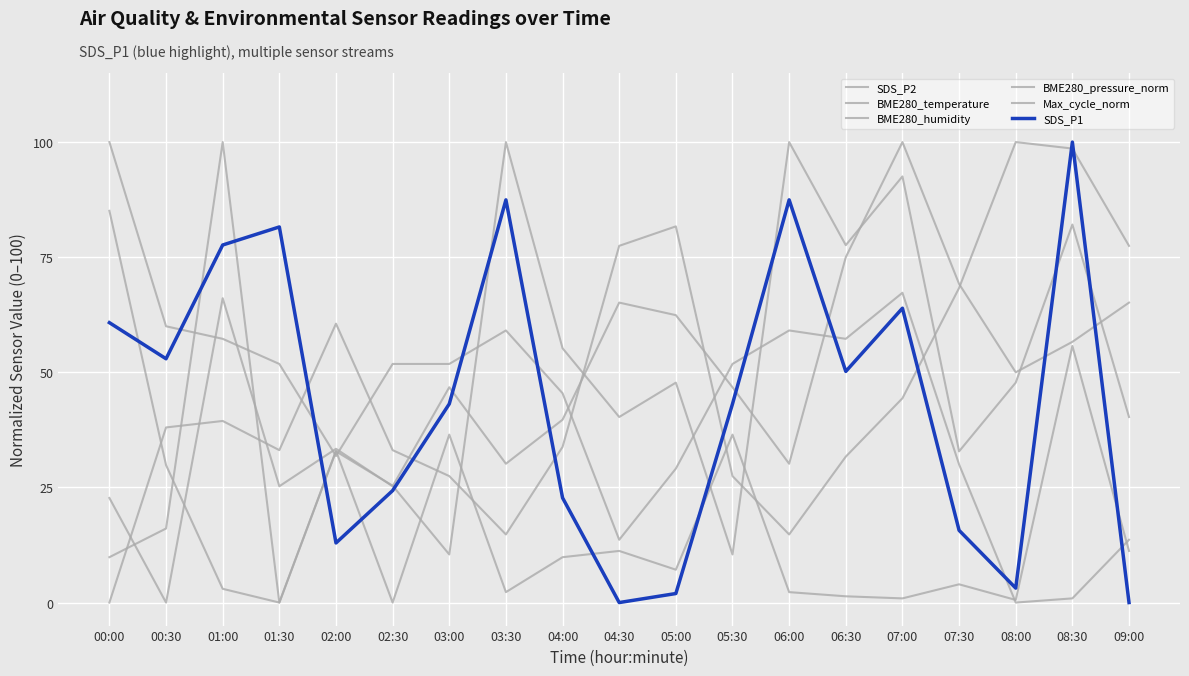

True or false: BME280_pressure_norm has more than 0 points higher than both neighbors.

True